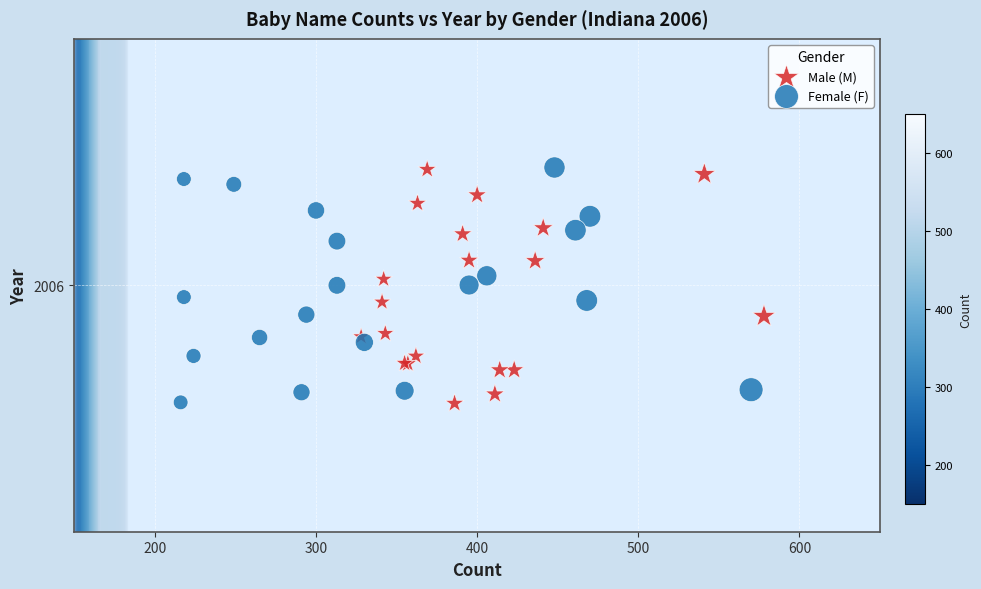

What are all the series names shown in the legend?

Male (M), Female (F)